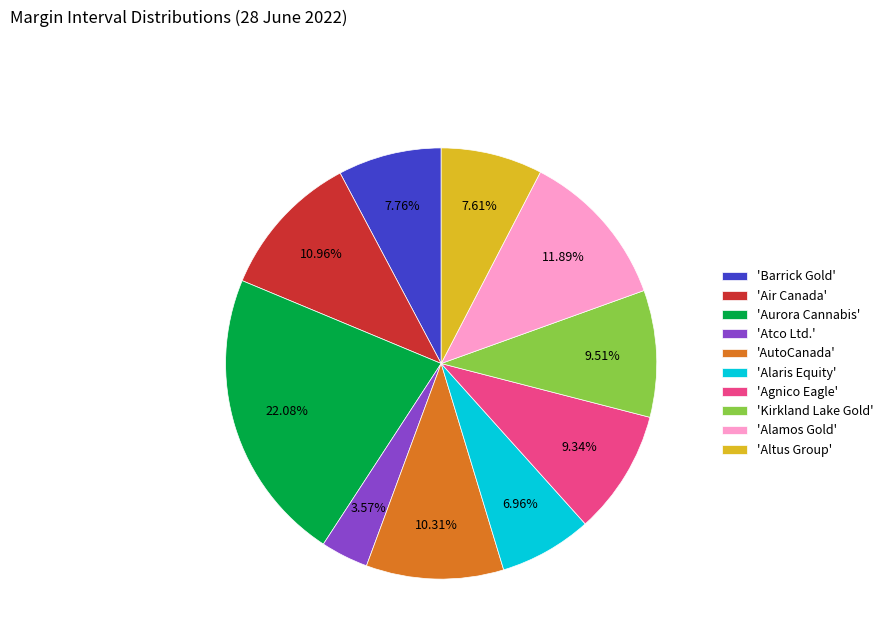

What is the smallest slice in the pie chart?

'Atco Ltd.'